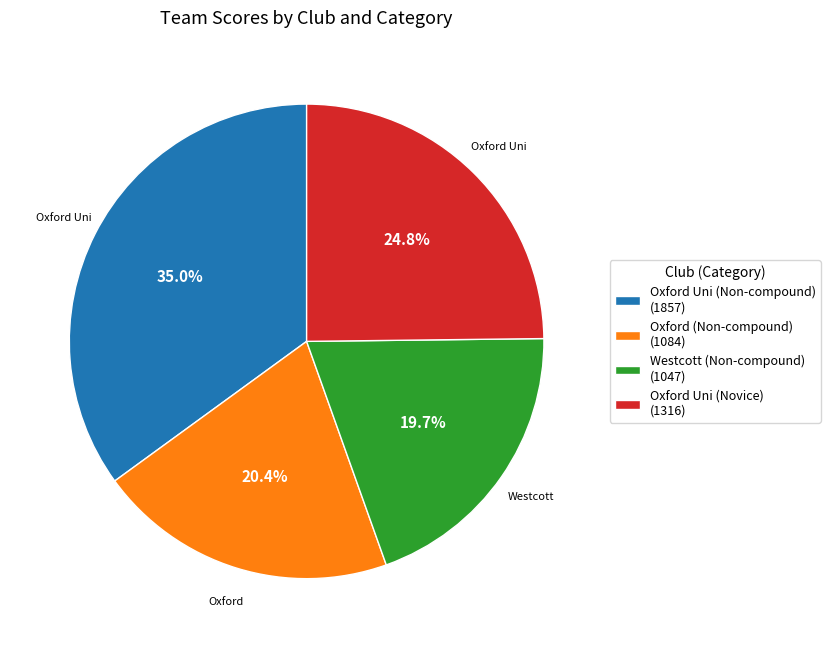

Which slice is the largest?

Oxford Uni (Non-compound)